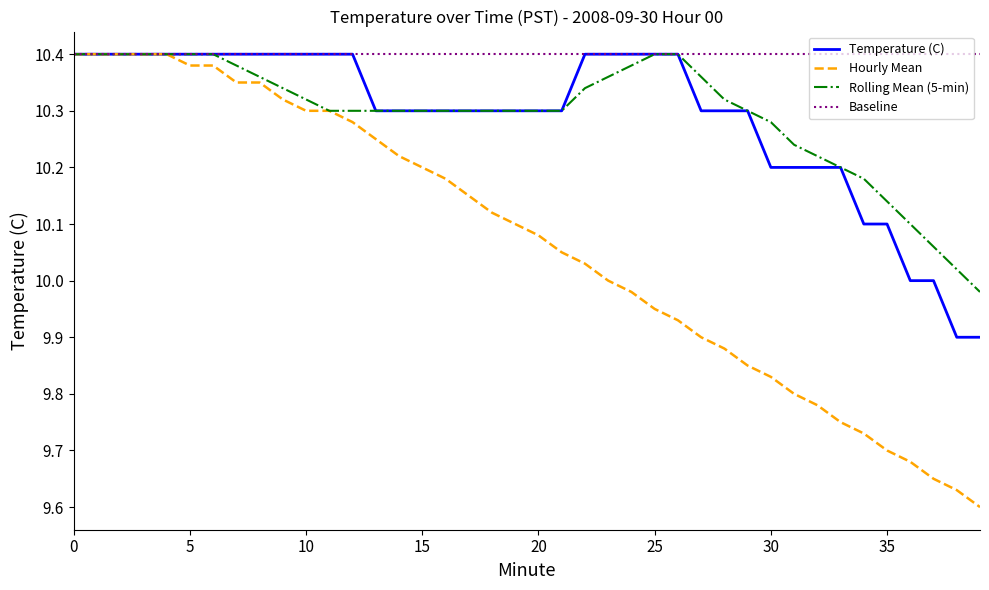

Which series has the widest spread of values?

Hourly Mean